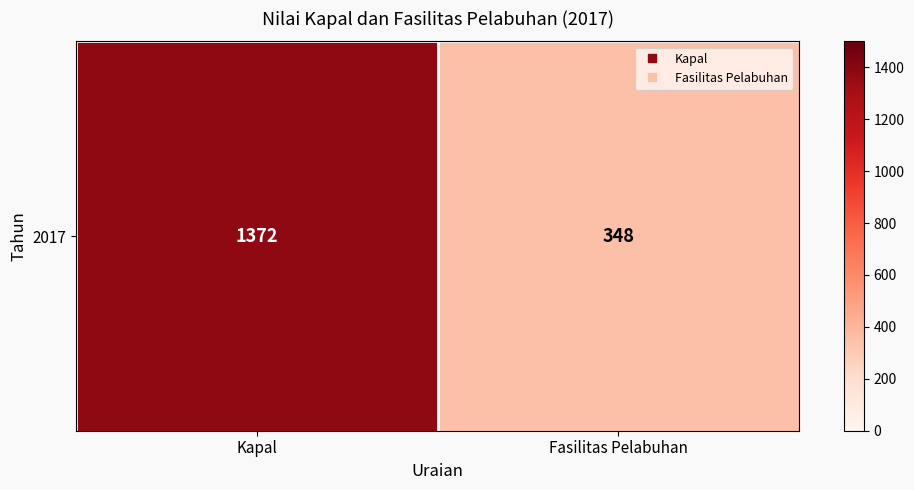

The chart shows a value of 2191 at Kapal. True or false?

False